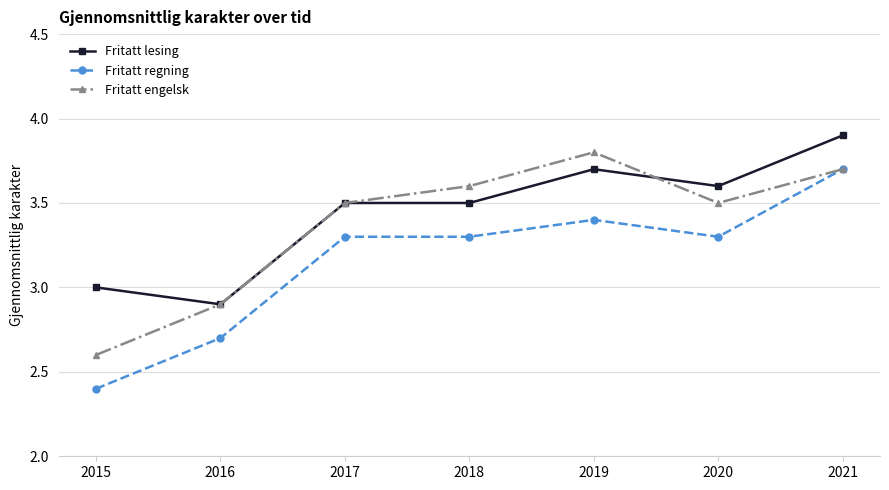

Reading left to right, transcribe all the data shown in this chart.

Fritatt lesing: 3.0	2.9	3.5	3.5	3.7	3.6	3.9
Fritatt regning: 2.4	2.7	3.3	3.3	3.4	3.3	3.7
Fritatt engelsk: 2.6	2.9	3.5	3.6	3.8	3.5	3.7